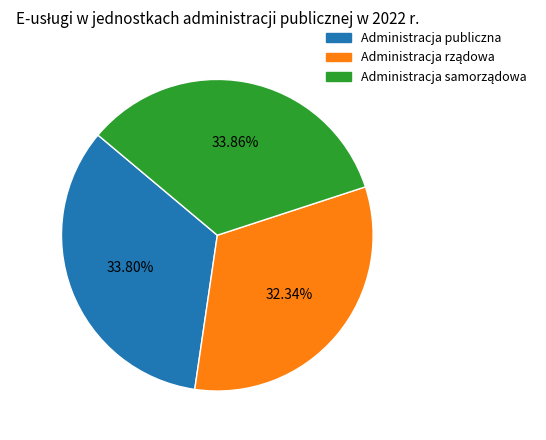

Does any single category account for the majority?

No